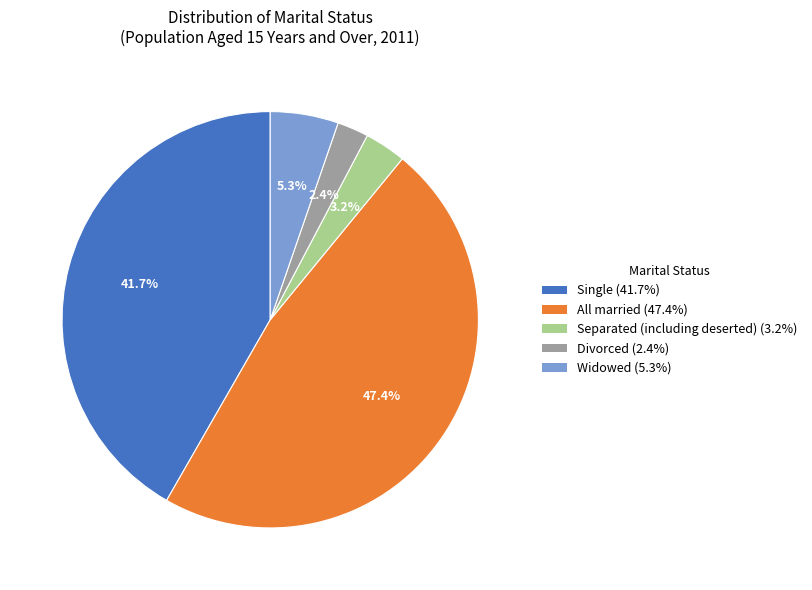

To the nearest percent, what portion does Widowed represent?

5%